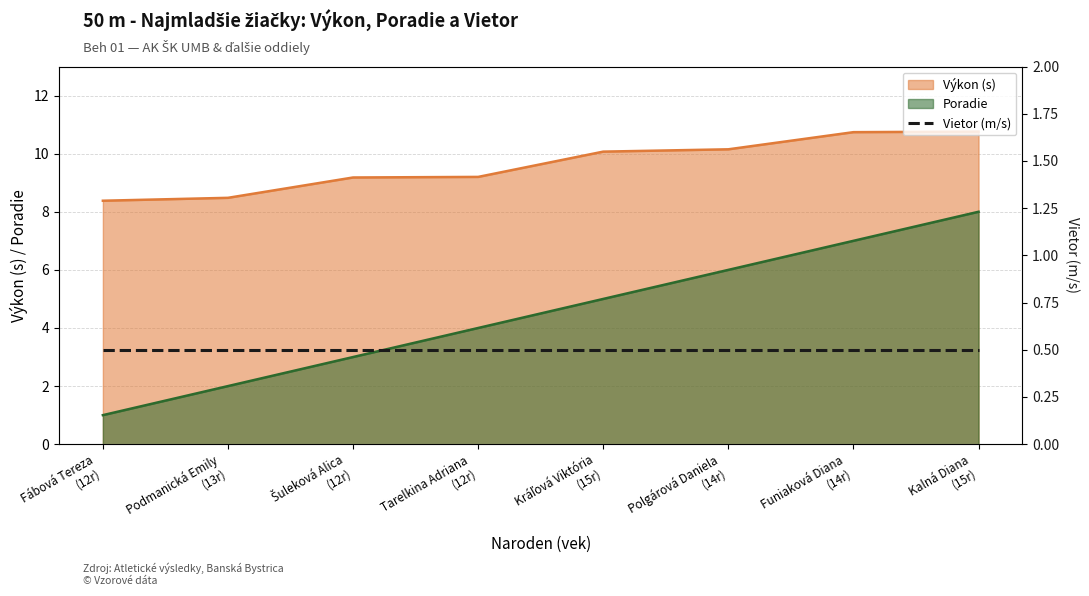

Which series has the largest range (max minus min)?

Poradie